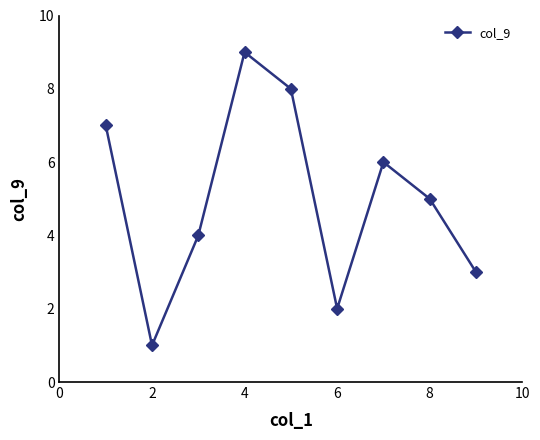

What is the smallest value displayed?

1